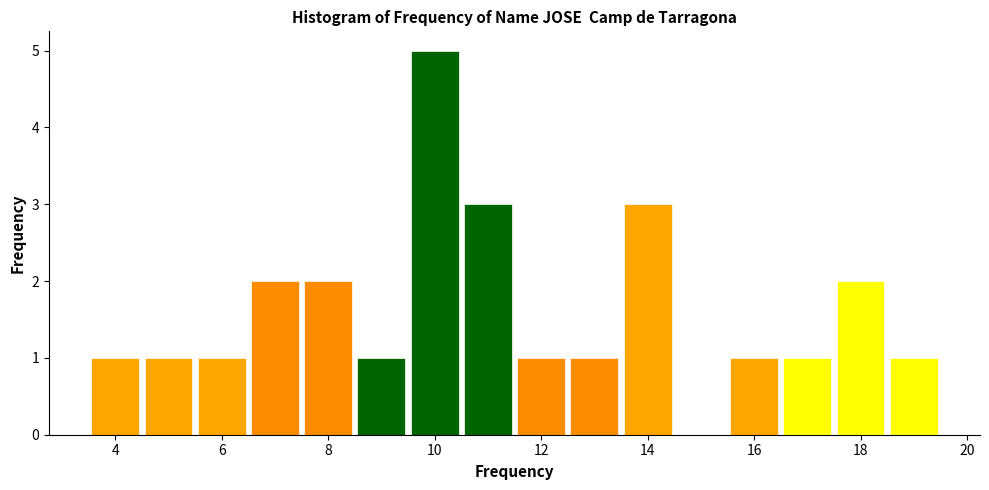

Which range on the x-axis has the tallest bar?

9.5 to 10.5